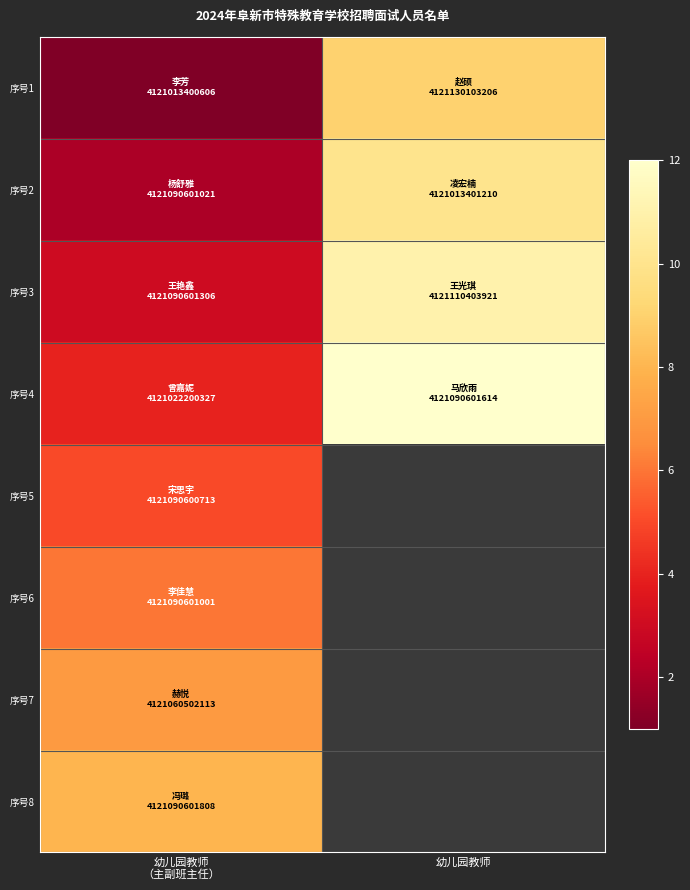

What is the difference between the highest and lowest values at 幼儿园教师?

3.0